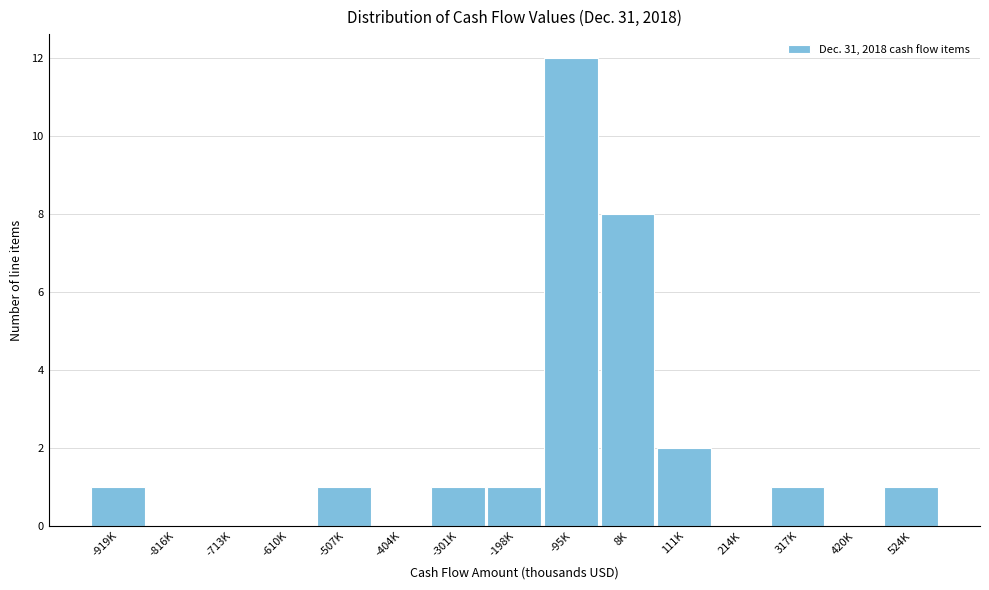

Reading left to right, list all the values displayed in this chart.

-919K=1	-816K=0	-713K=0	-610K=0	-507K=1	-404K=0	-301K=1	-198K=1	-95K=12	8K=8	111K=2	214K=0	317K=1	420K=0	524K=1